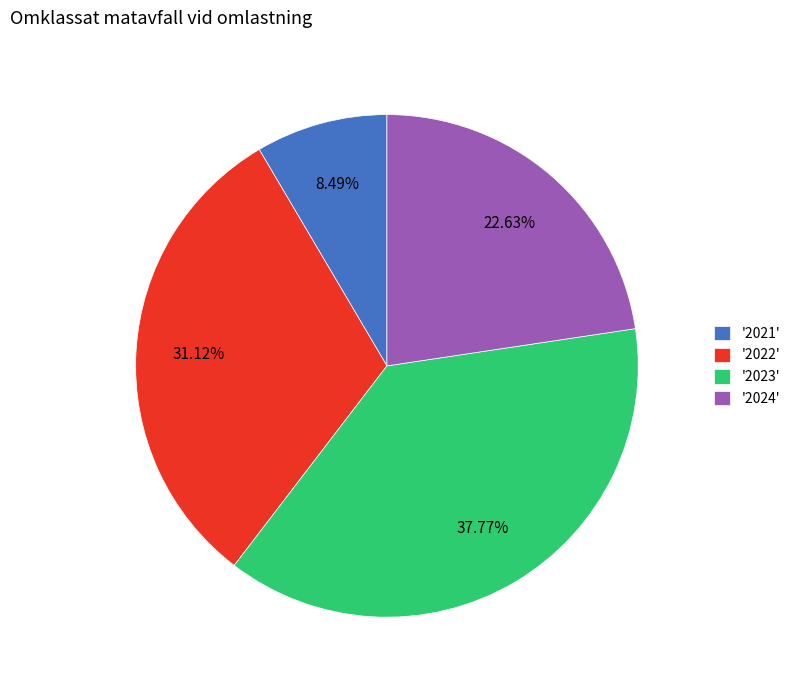

Which category has the biggest portion of the pie?

'2023'